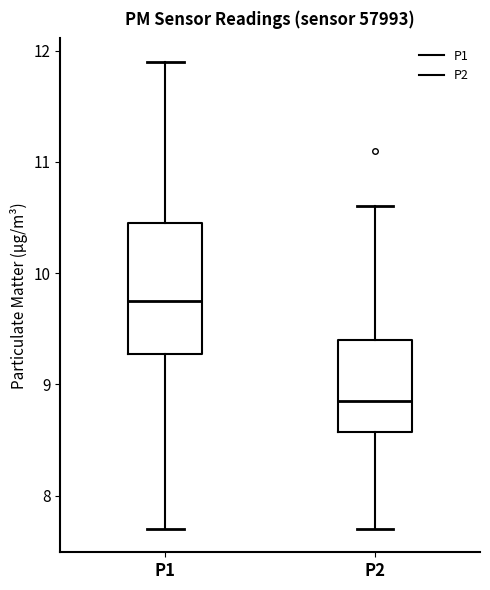

Where does the median line of the box for P2 sit on the y-axis? The values are not printed on the chart, so give them approximately, as read against the axis.

8.9